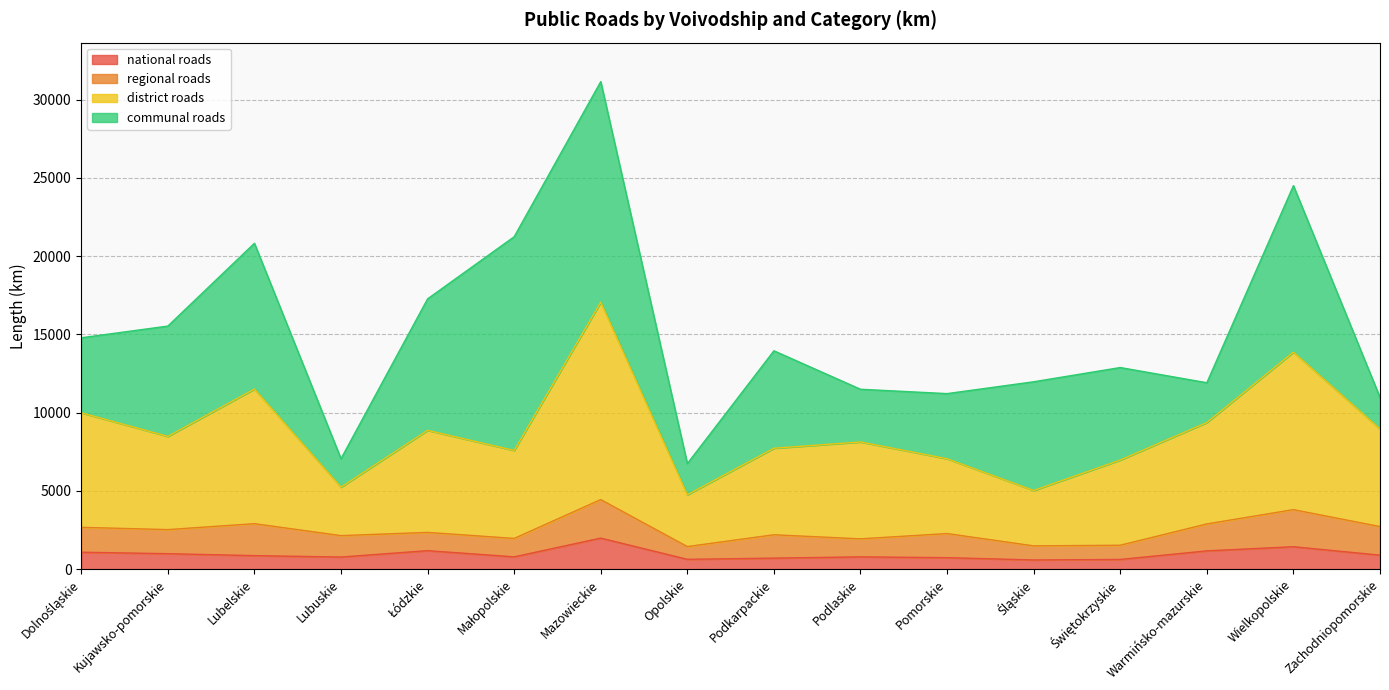

Which category has the lowest value across all series?

Śląskie